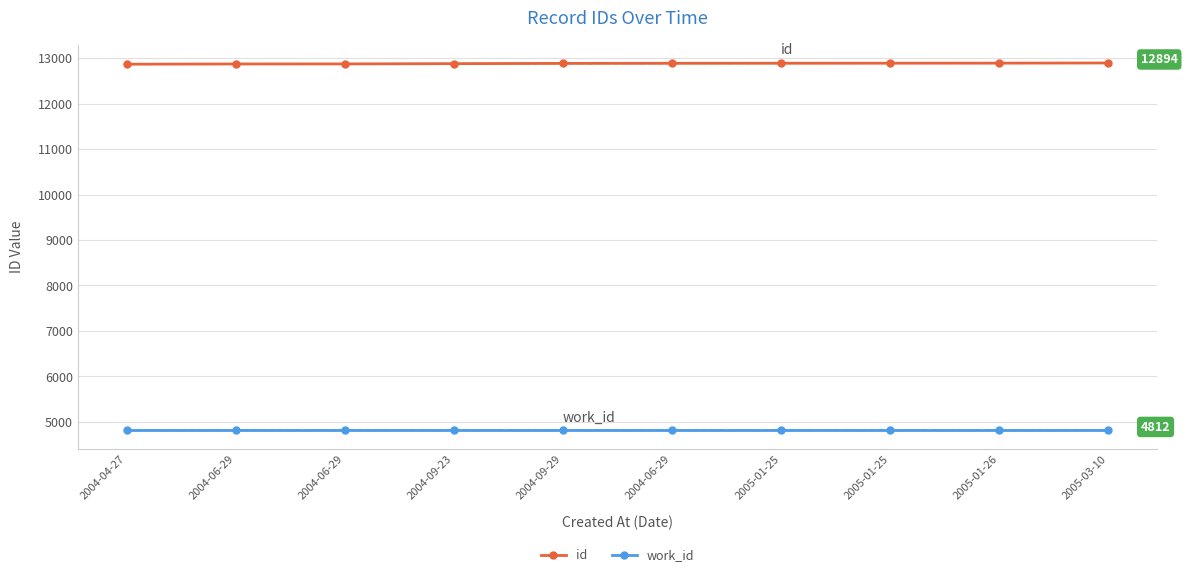

Which category has the lowest value in the id series?

2004-04-27